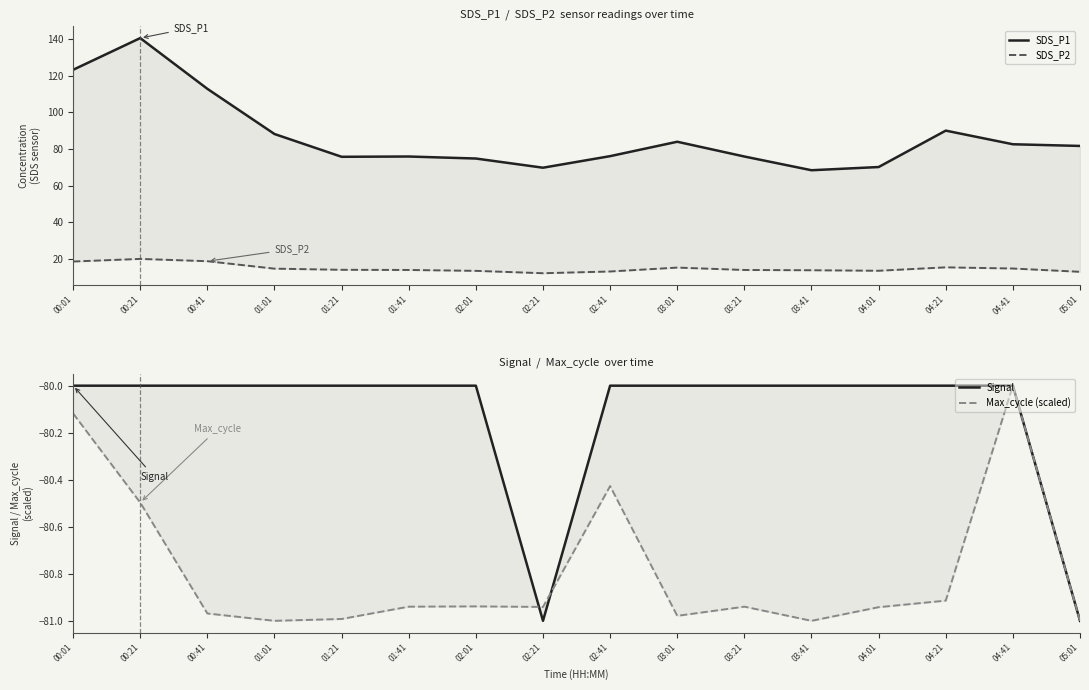

Rank the categories by SDS_P1 value from lowest to highest.

03:41, 02:21, 04:01, 02:01, 01:21, 01:41, 03:21, 02:41, 05:01, 04:41, 03:01, 01:01, 04:21, 00:41, 00:01, 00:21